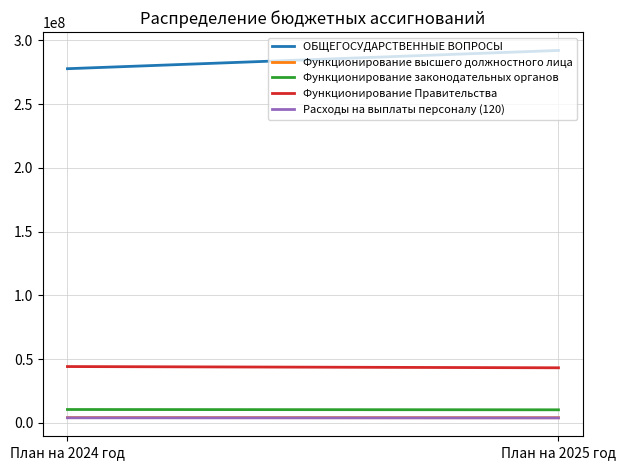

Is it true that Функционирование высшего должностного лица equals 6130280.2 at План на 2025 год?

False